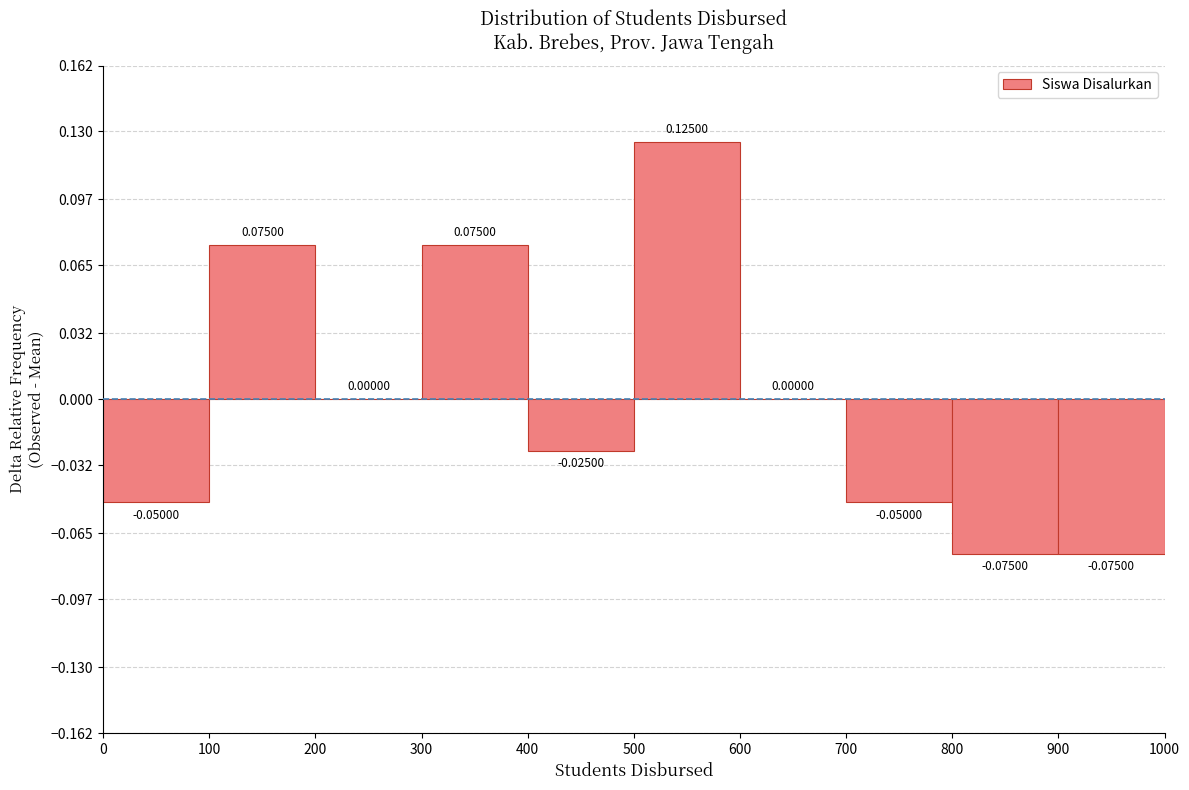

Reading left to right, list every bar in this chart as the range it spans on the x-axis followed by its height.

0 to 100: -0.05000
100 to 200: 0.07500
200 to 300: 0.00000
300 to 400: 0.07500
400 to 500: -0.02500
500 to 600: 0.12500
600 to 700: 0.00000
700 to 800: -0.05000
800 to 900: -0.07500
900 to 1000: -0.07500